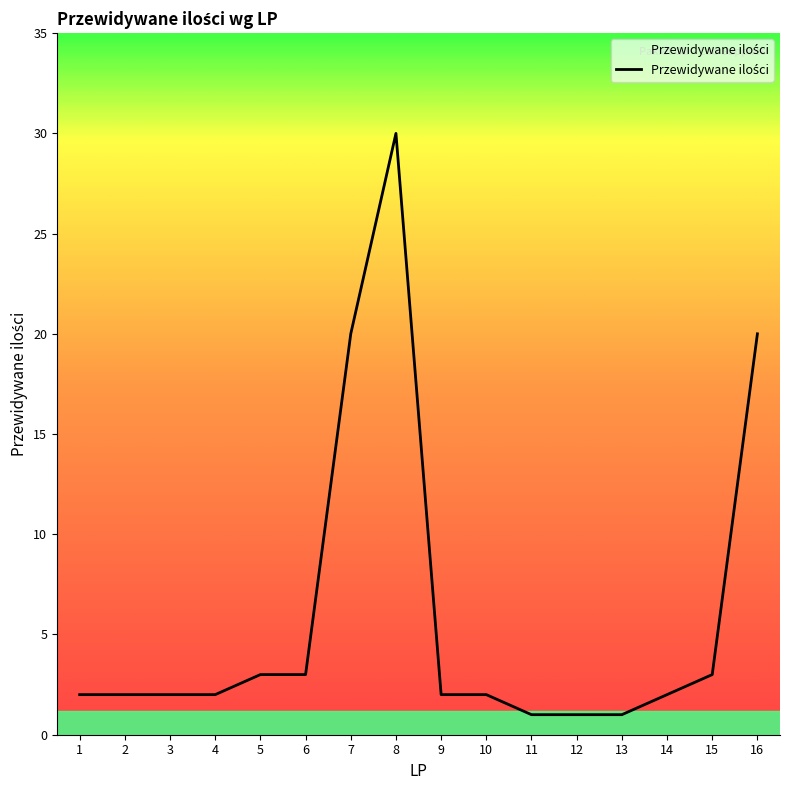

What is the difference between the values at 14 and 7?

18